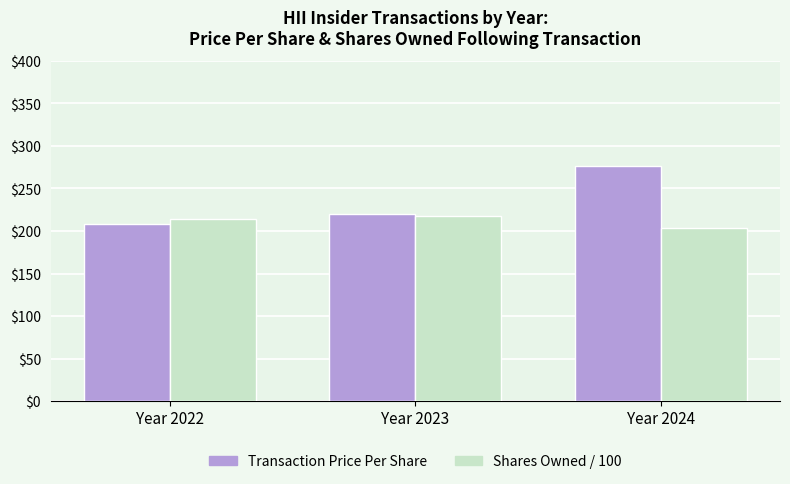

Which series has the largest total across all categories?

Transaction Price Per Share